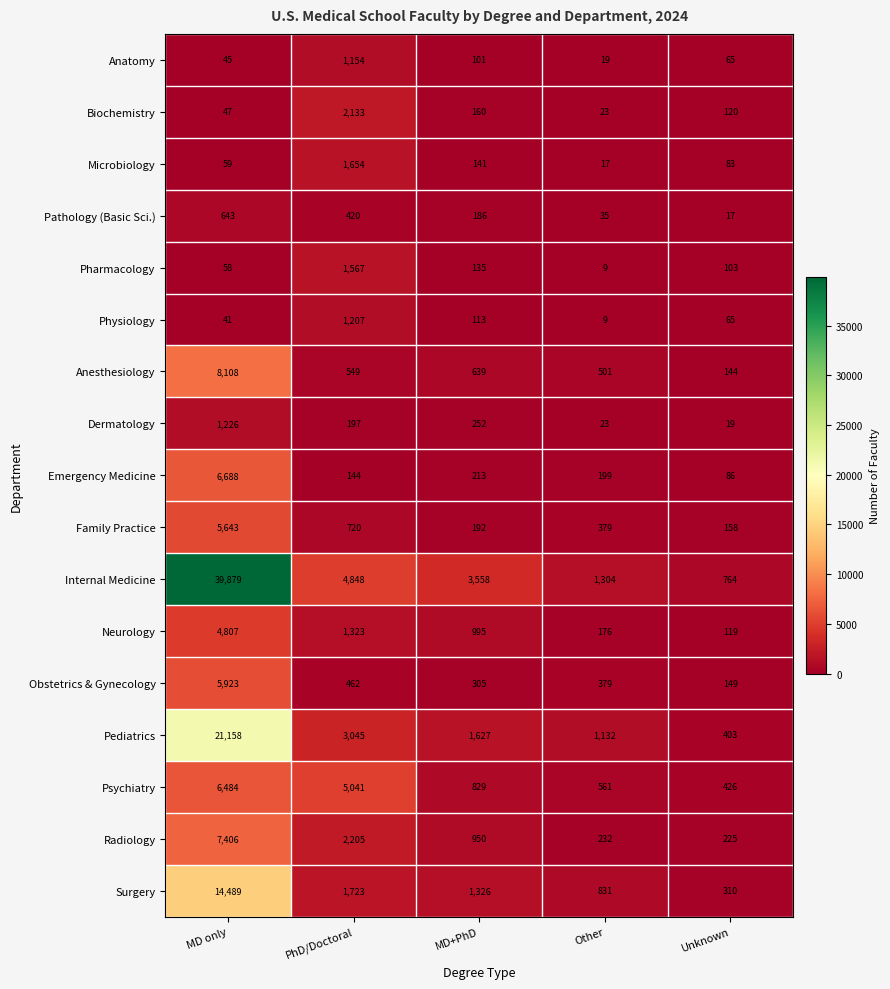

Which series changed the most between PhD/Doctoral and MD+PhD?

Psychiatry